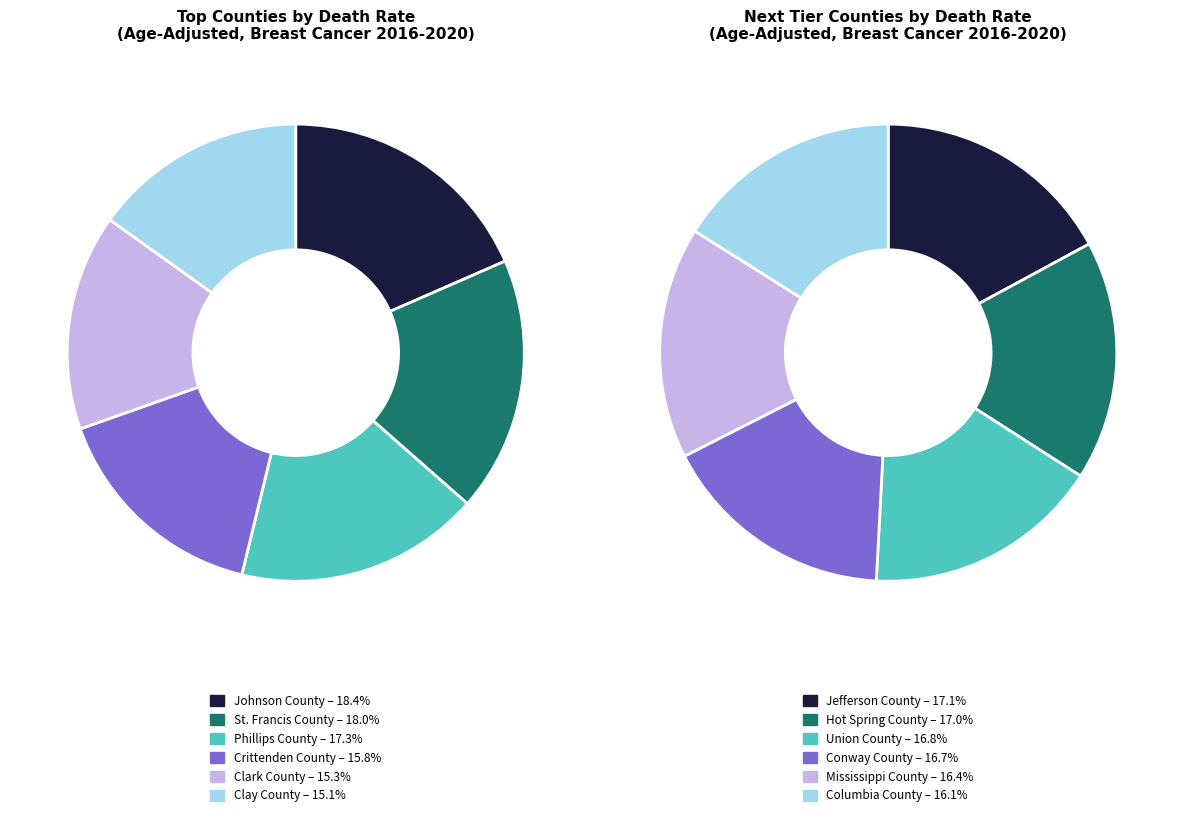

To the nearest percent, what is the average slice percentage?

17%